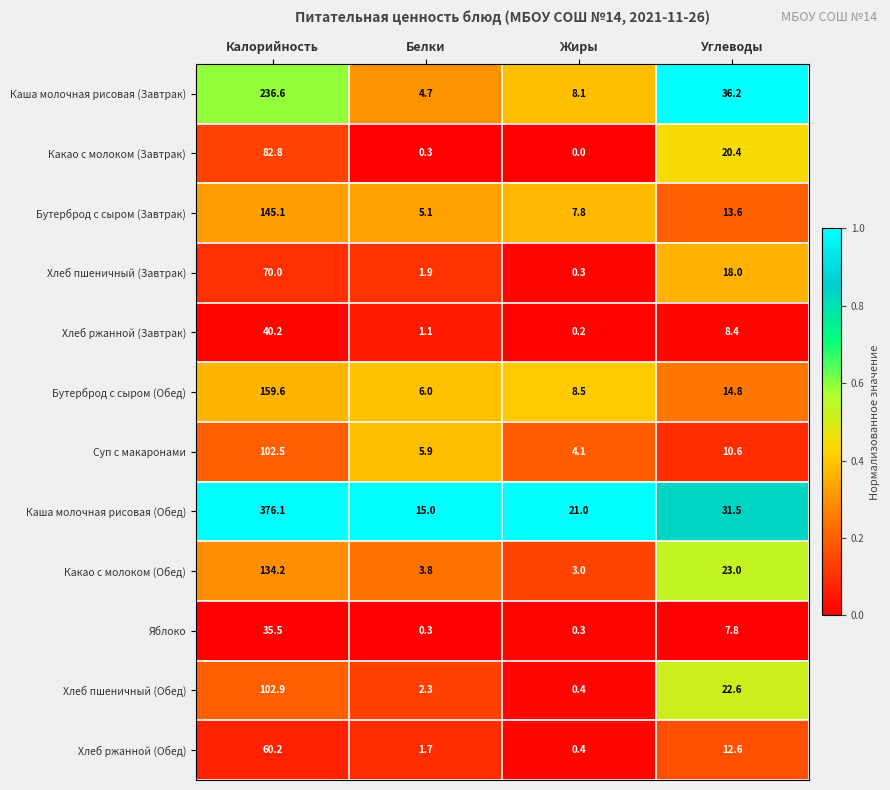

Rank the series at Калорийность from highest to lowest value.

Каша молочная рисовая (Обед), Каша молочная рисовая (Завтрак), Бутерброд с сыром (Обед), Бутерброд с сыром (Завтрак), Какао с молоком (Обед), Хлеб пшеничный (Обед), Суп с макаронами, Какао с молоком (Завтрак), Хлеб пшеничный (Завтрак), Хлеб ржанной (Обед), Хлеб ржанной (Завтрак), Яблоко